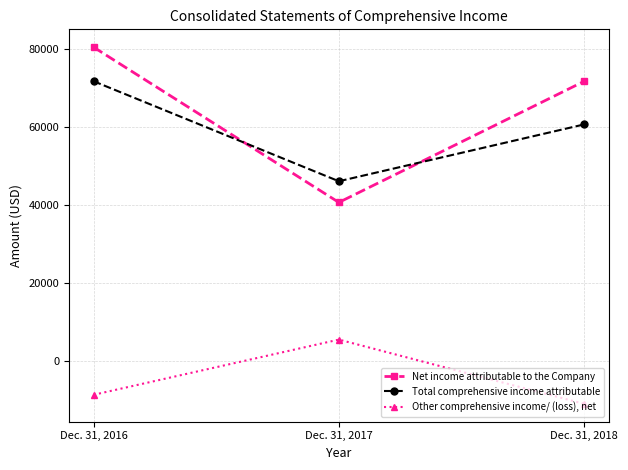

The value of Other comprehensive income/ (loss), net at Dec. 31, 2018 is -11048. True or false?

True